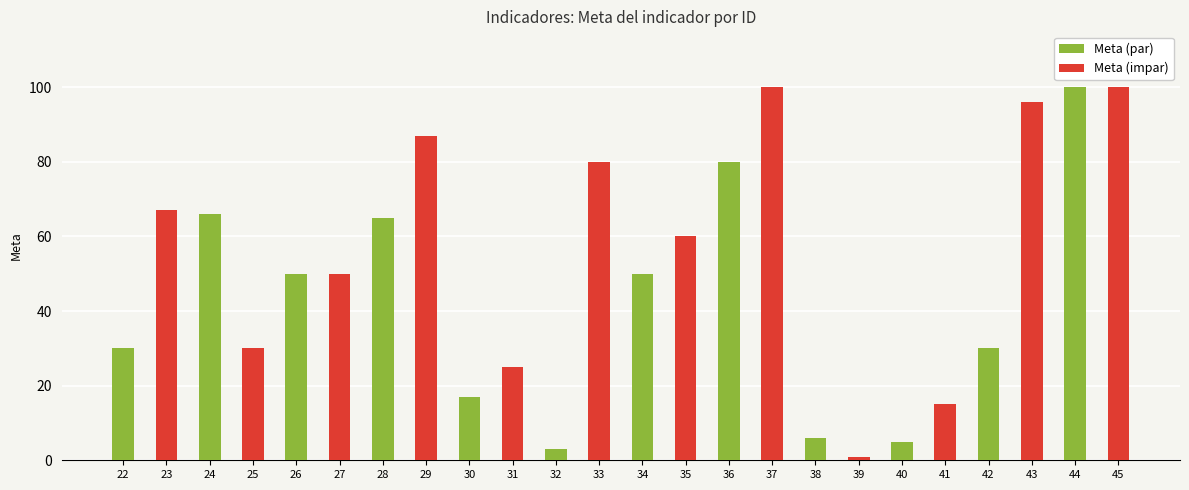

What is the value of the 12th bar from the left?

80